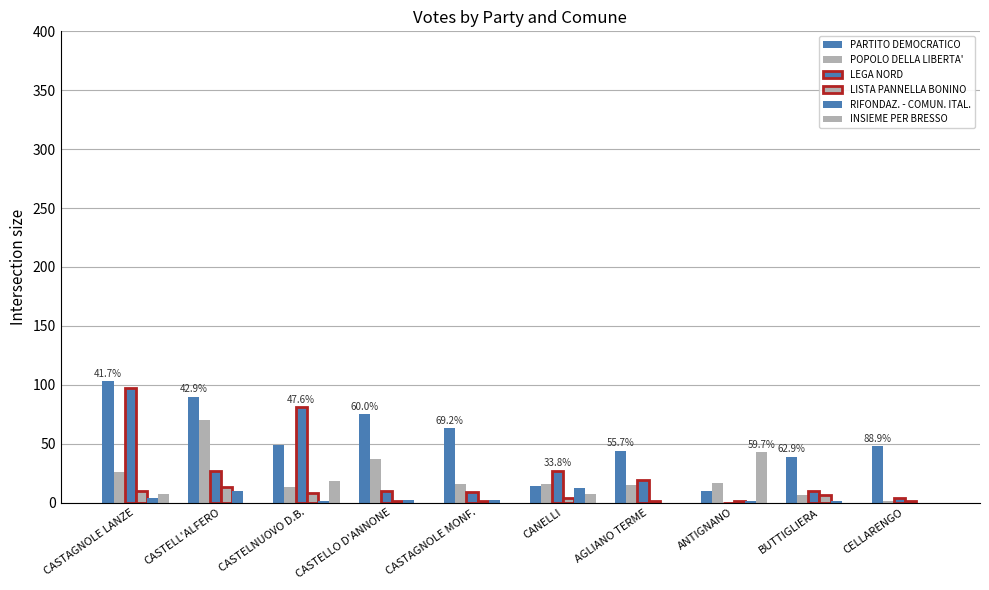

Count the number of categories in the chart.

10